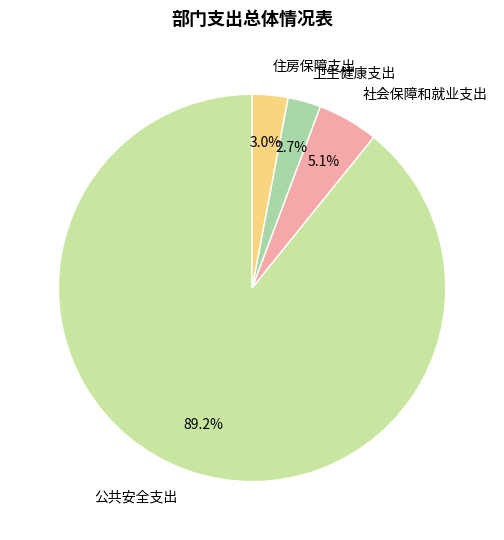

What is the majority slice?

公共安全支出